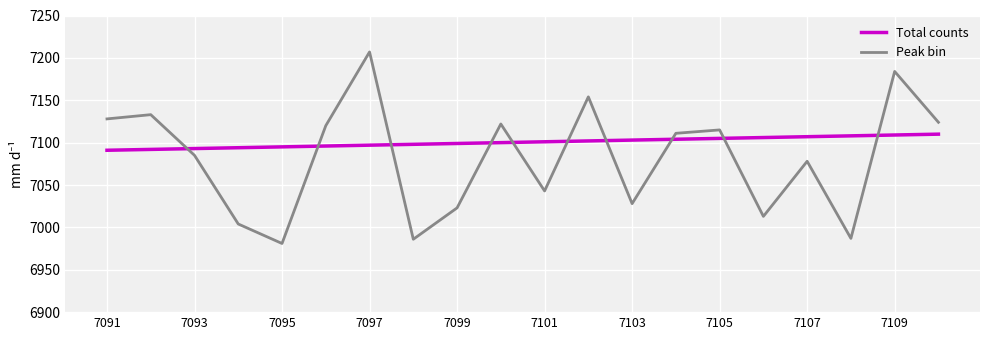

How many lines are shown in the chart?

2